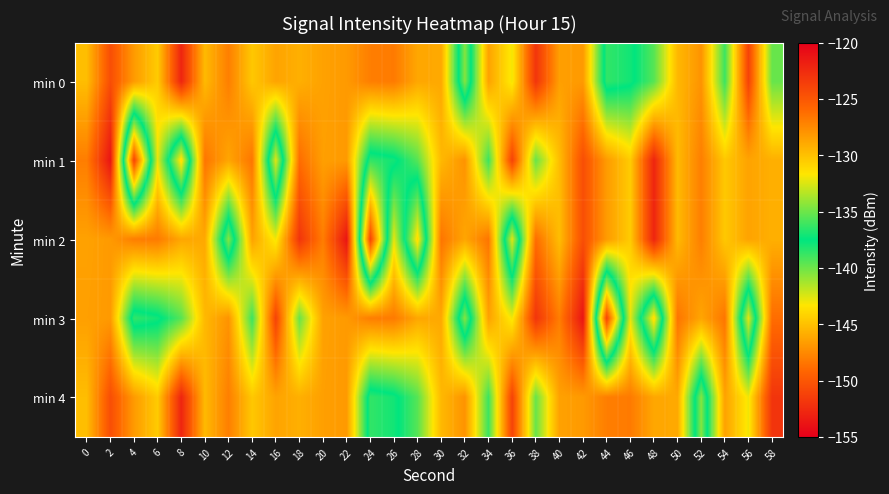

What is the total value across all series at 30?

-643.6